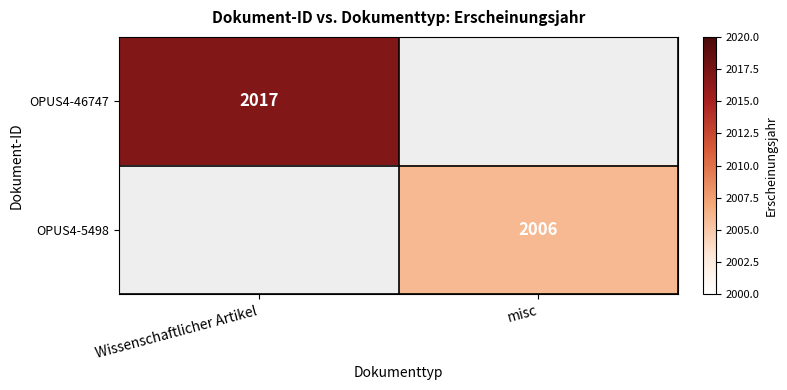

At which category does the chart reach its minimum across all series?

misc